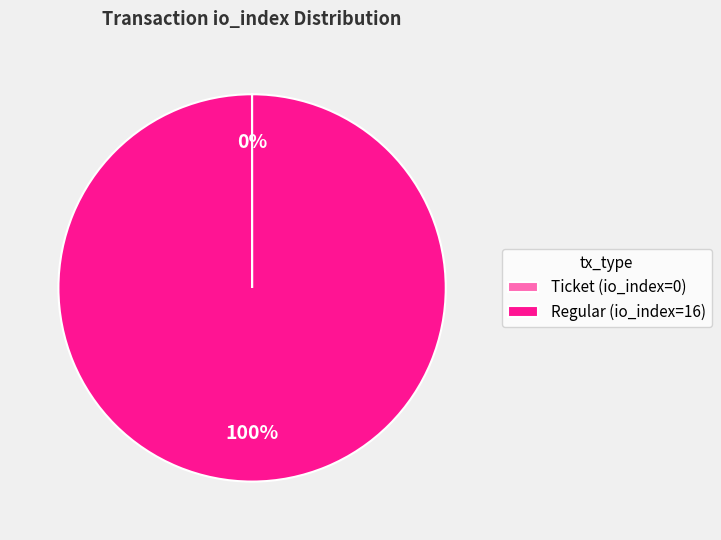

Which slice is the largest?

Regular (io_index=16)